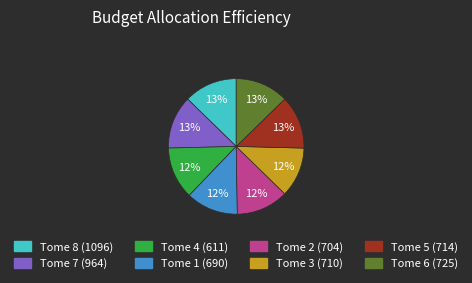

Is the sum of Tome 2 (704) and Tome 8 (1096) greater than half?

No